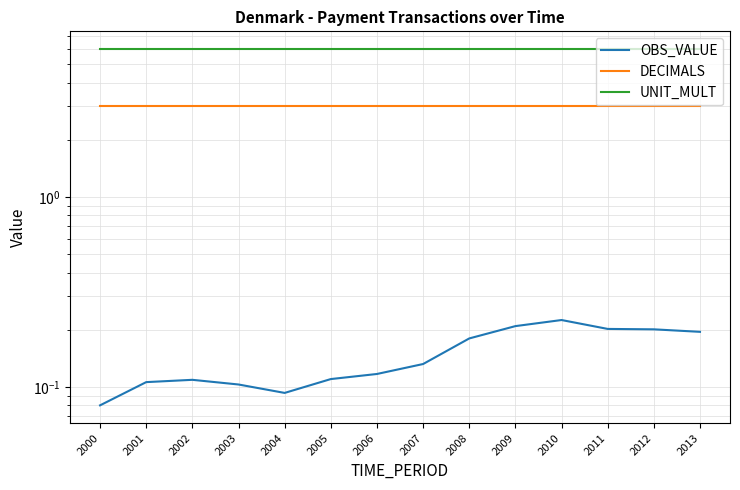

Which category has the lowest value in the OBS_VALUE series?

2000